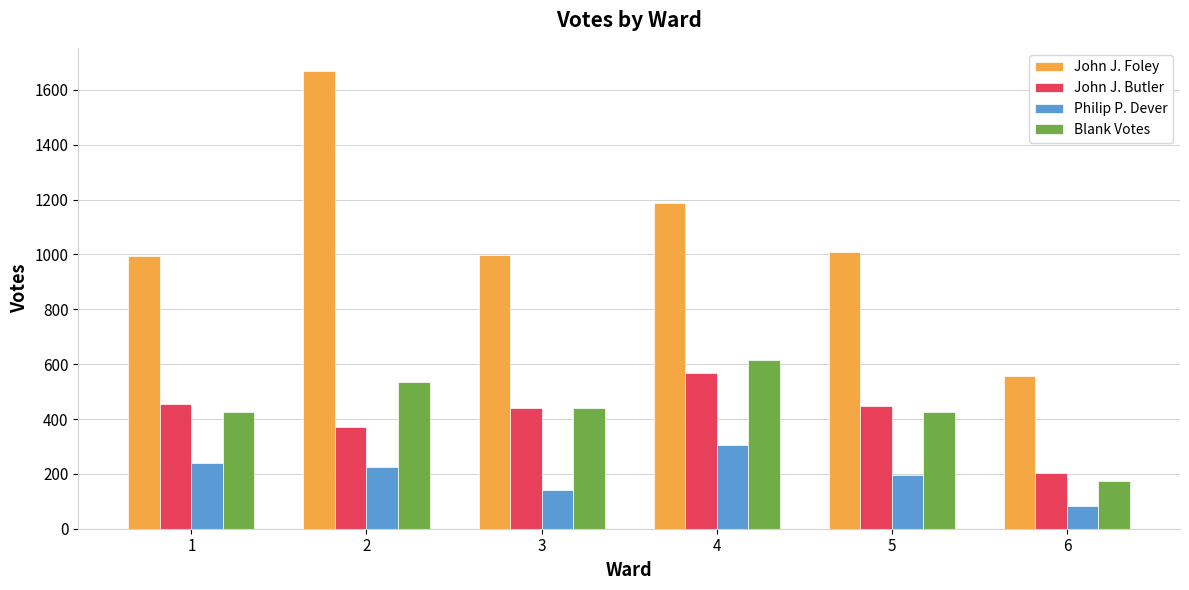

Which category has the highest value across all series?

2